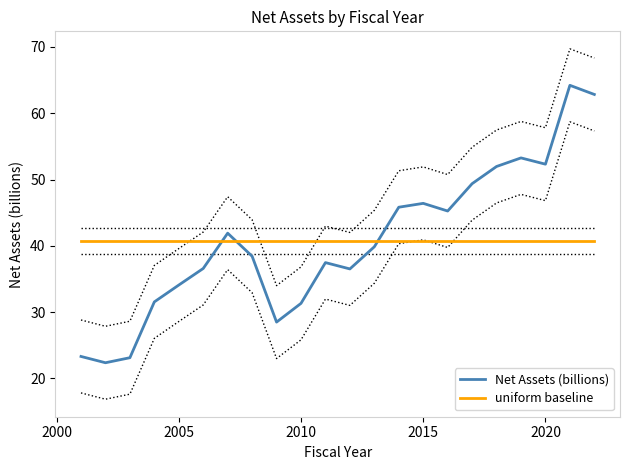

True or false: uniform baseline has more than 2 points higher than both neighbors.

False